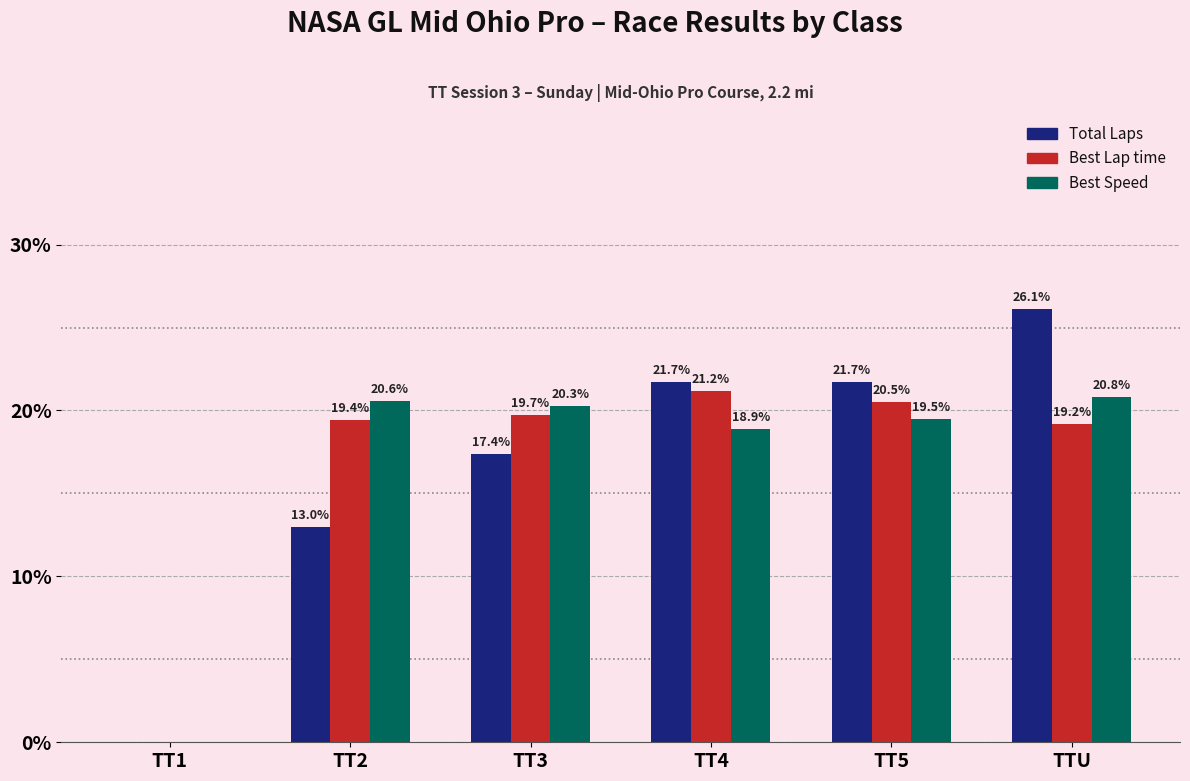

Where is Best Speed nearest to the value 10?

TT4